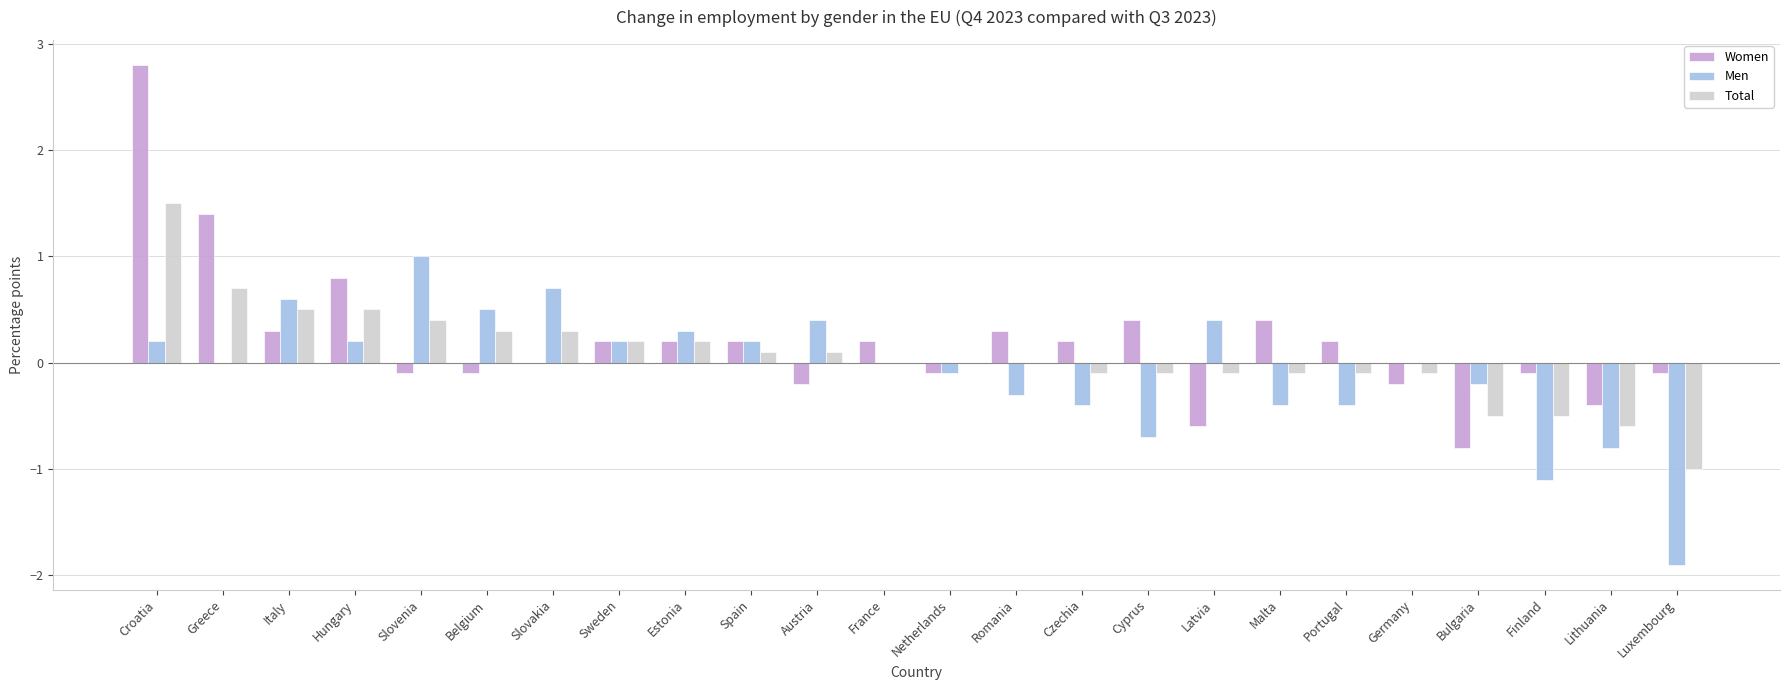

What is the maximum value for Women?

2.8